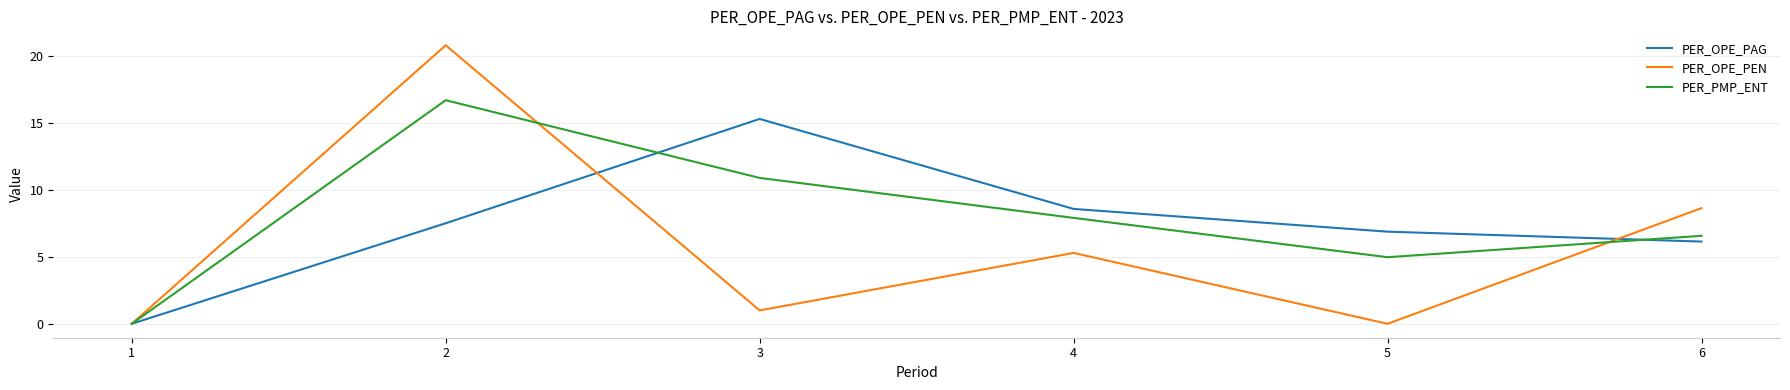

Is it true that PER_OPE_PAG equals 0.0 at 1?

True